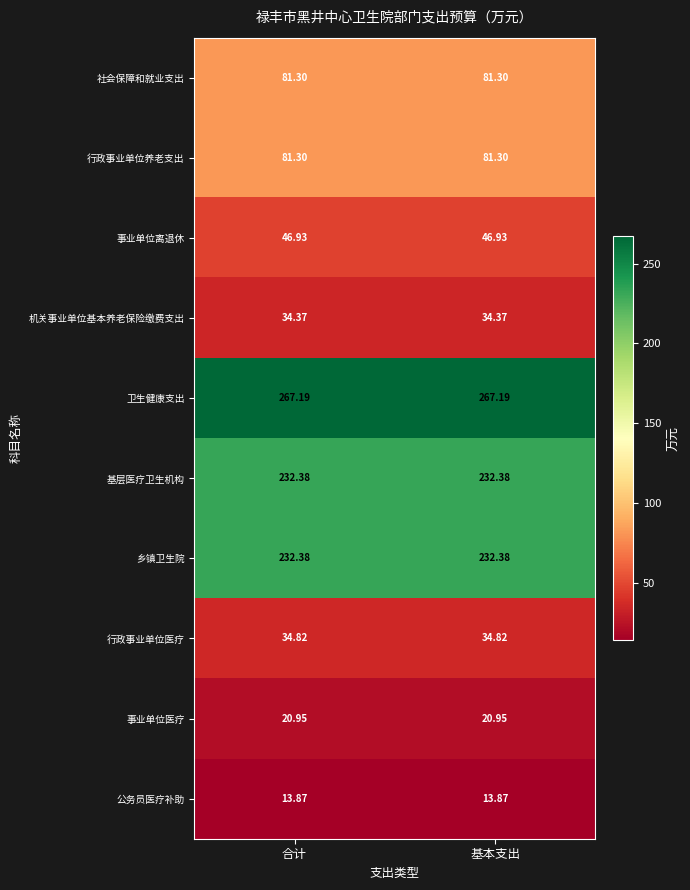

Which series has the largest total across all categories?

卫生健康支出